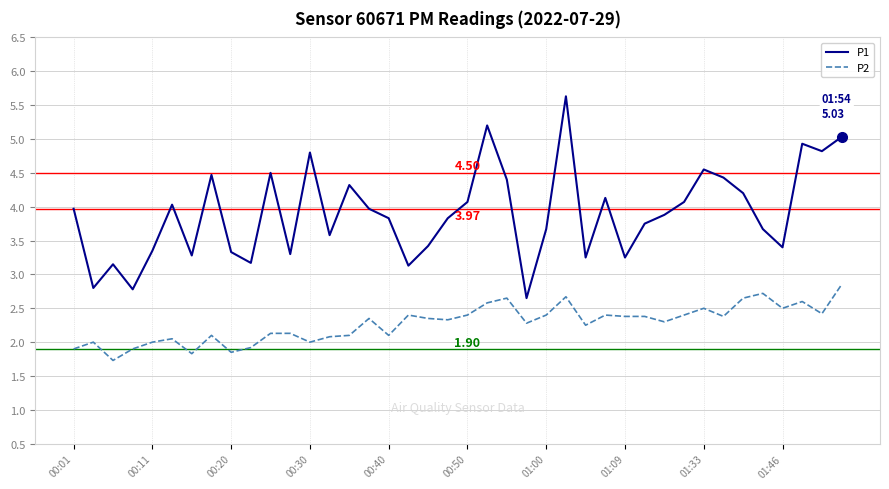

Does the chart display data point markers on the line(s)?

No